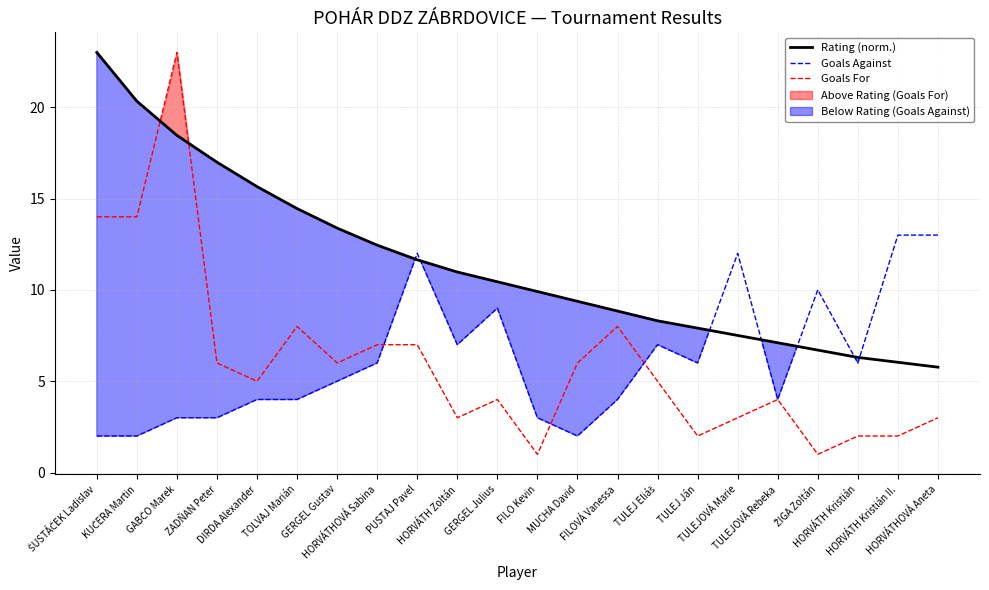

At how many categories does at least one series exceed 15?

5